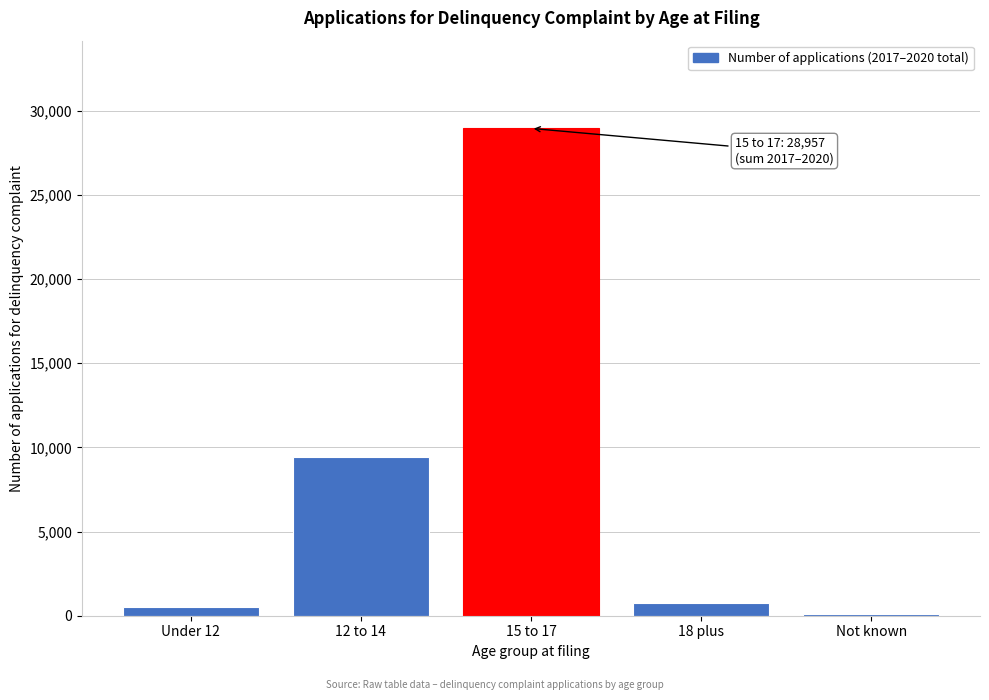

Reading left to right, transcribe all the data shown in this chart.

Under 12=515	12 to 14=9405	15 to 17=28957	18 plus=765	Not known=85